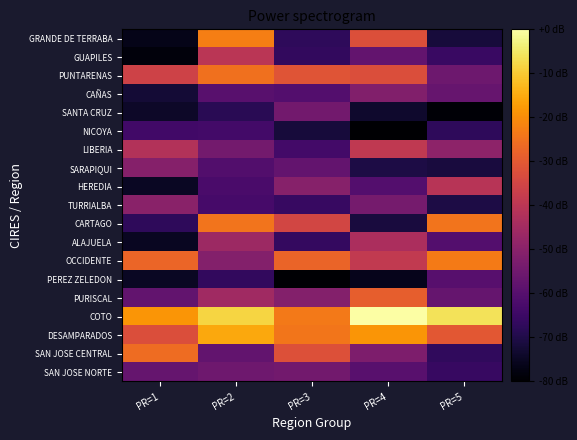

At which category is the sum across all series the highest?

PR=2